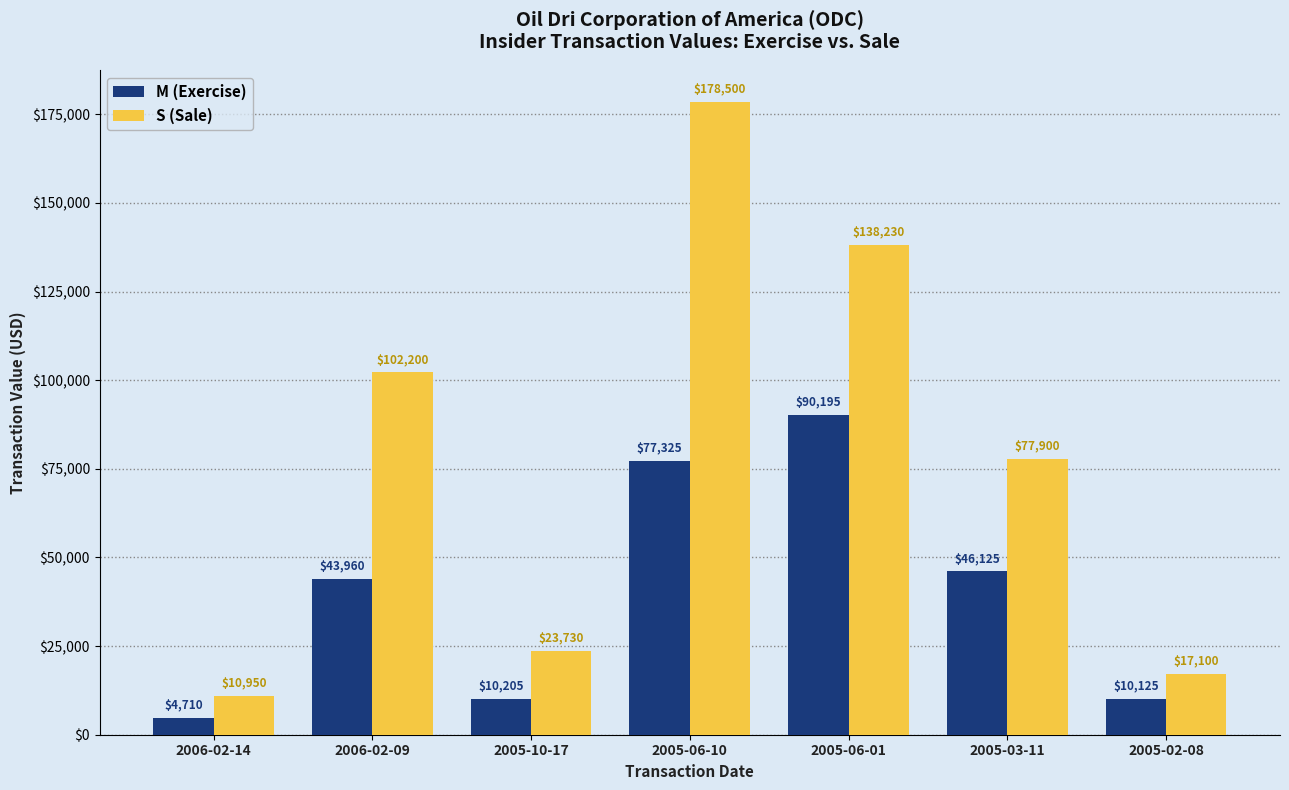

Reading right to left, list all the values displayed in this chart.

M (Exercise): 10125	46125	90195	77325	10205	43960	4710
S (Sale): 17100	77900	138230	178500	23730	102200	10950